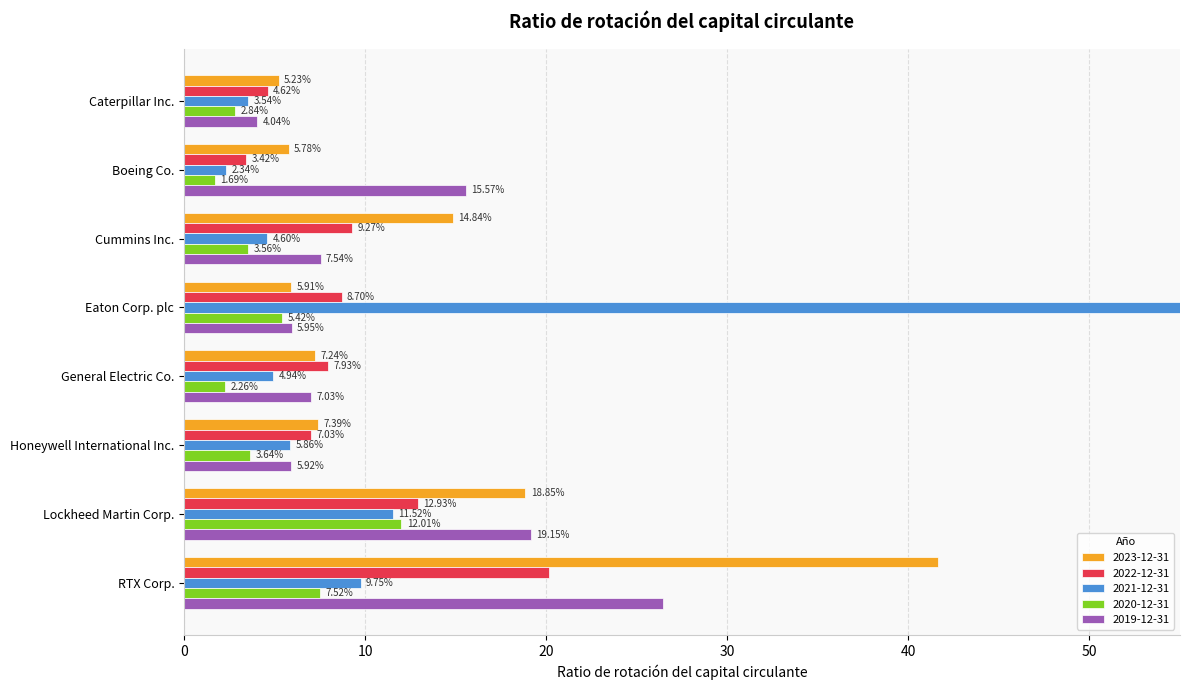

How many bars are there in total?

40